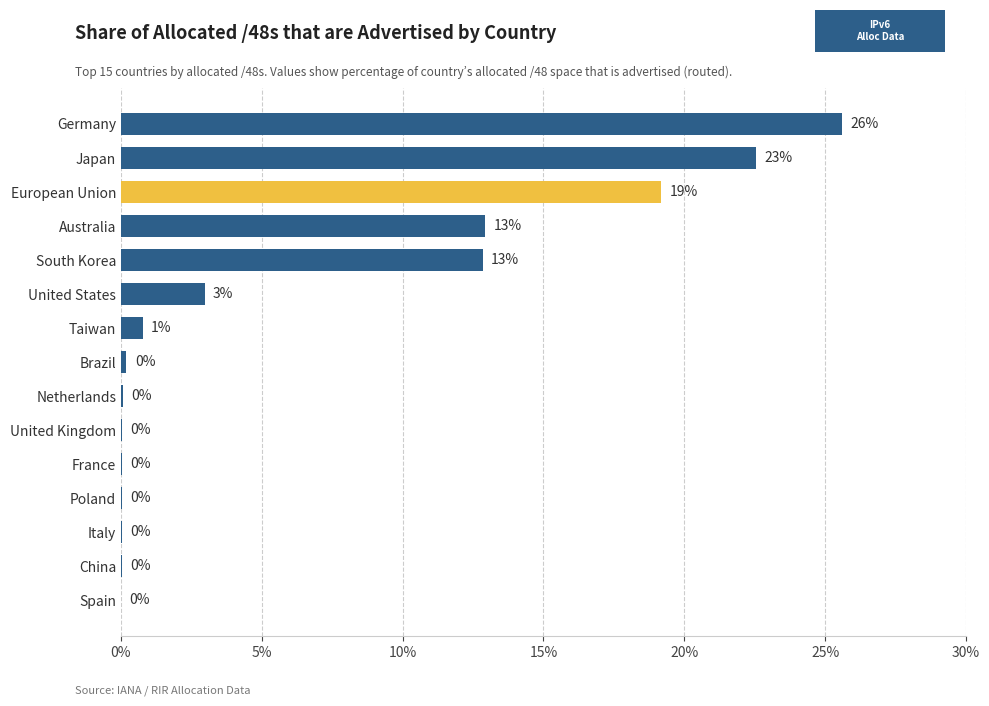

What is the greatest value displayed?

25.6